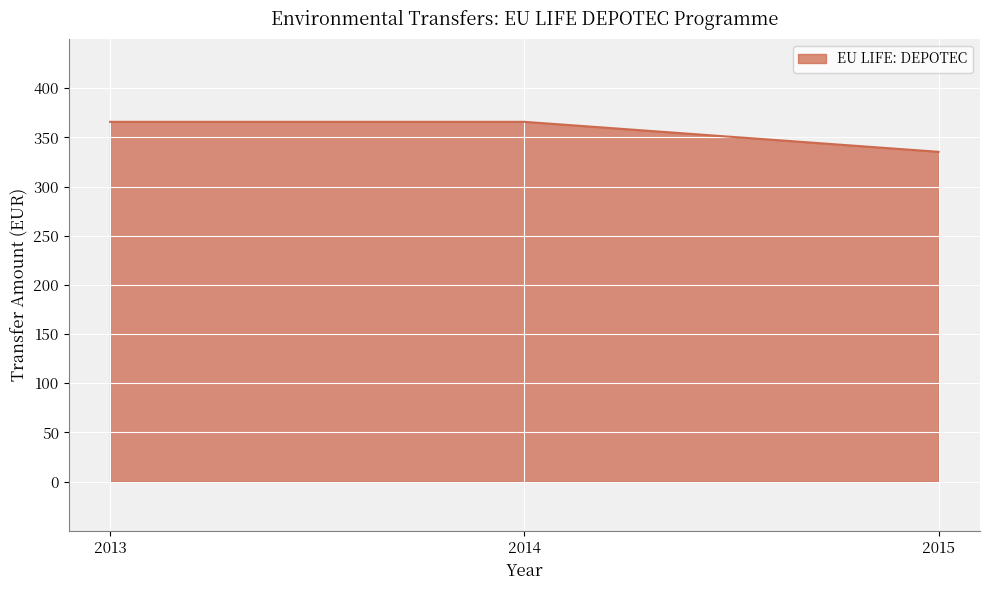

What is the average value?

355.6